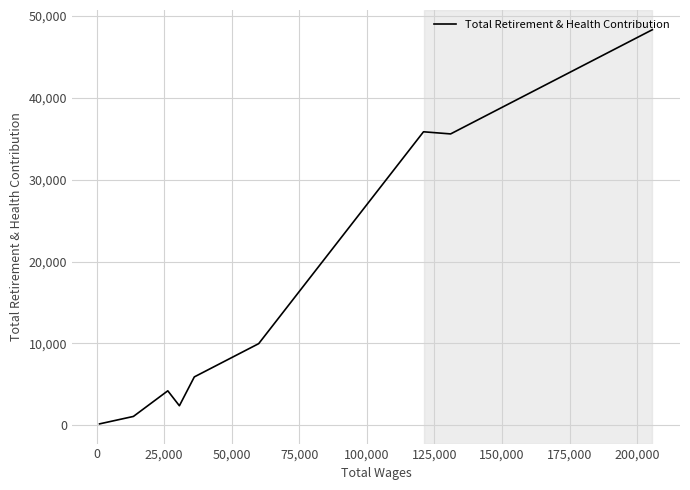

The value at 175,000 is 294. True or false?

False